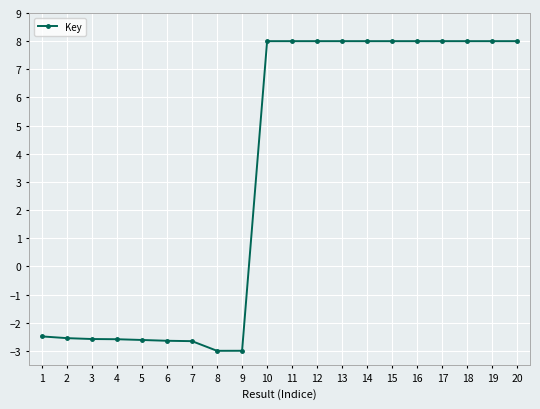

What is the average value?

3.2